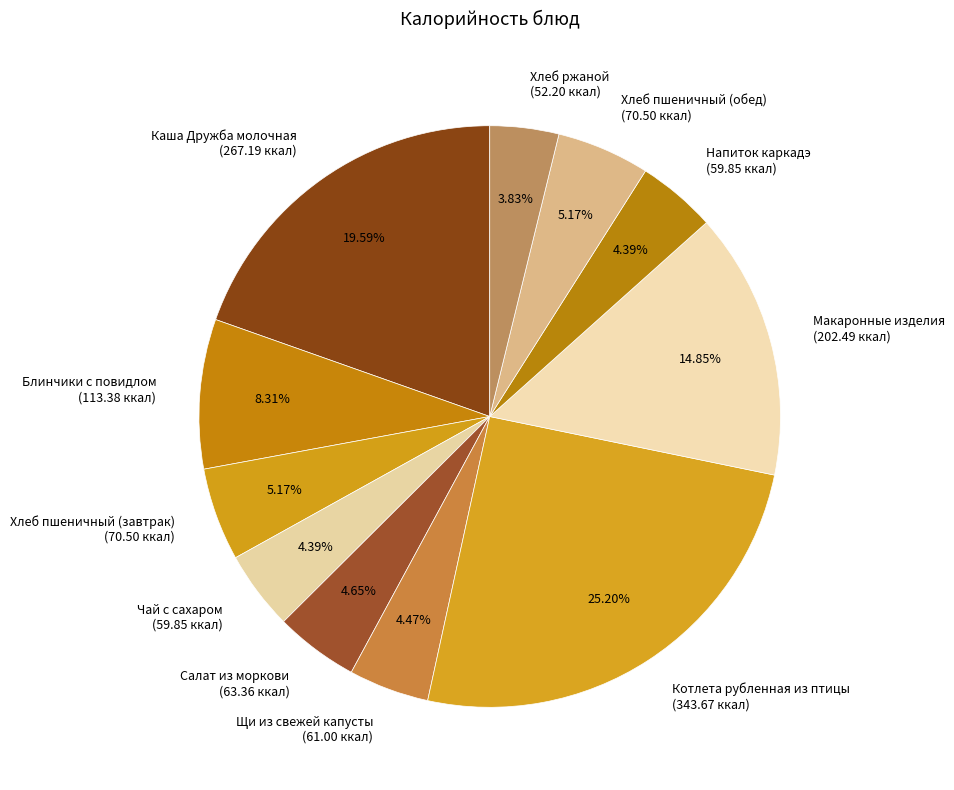

How many segments does this pie chart have?

11